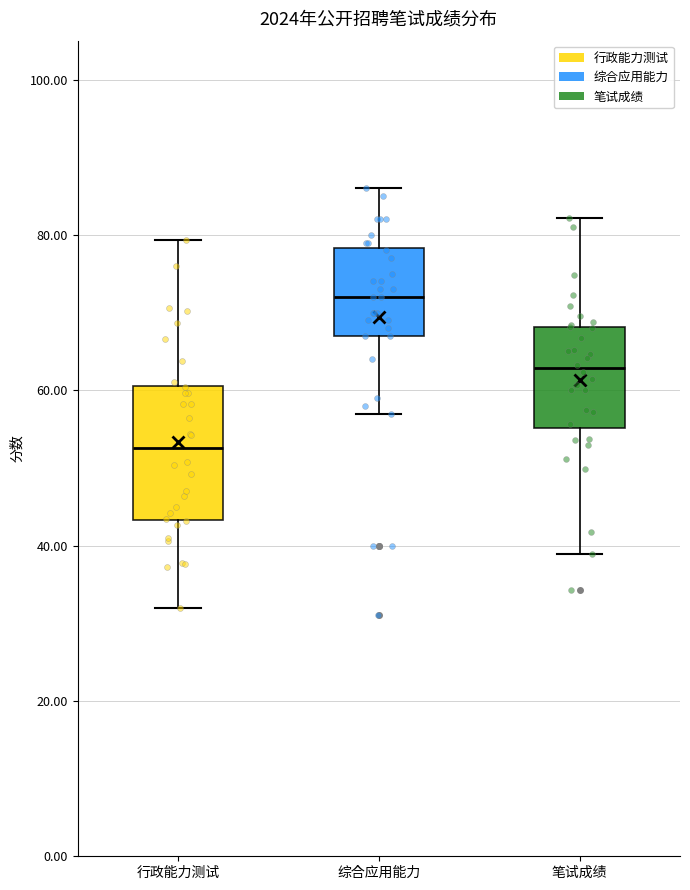

Reading left to right, read every box against the y-axis: the position of its median line, the range the box covers, and the ends of its whiskers. The values are not printed on the chart, so give them approximately, as read against the axis.

行政能力测试: median 52, box 44 to 60, whiskers 32 to 80
综合应用能力: median 72, box 68 to 78, whiskers 58 to 86
笔试成绩: median 62, box 56 to 68, whiskers 38 to 82